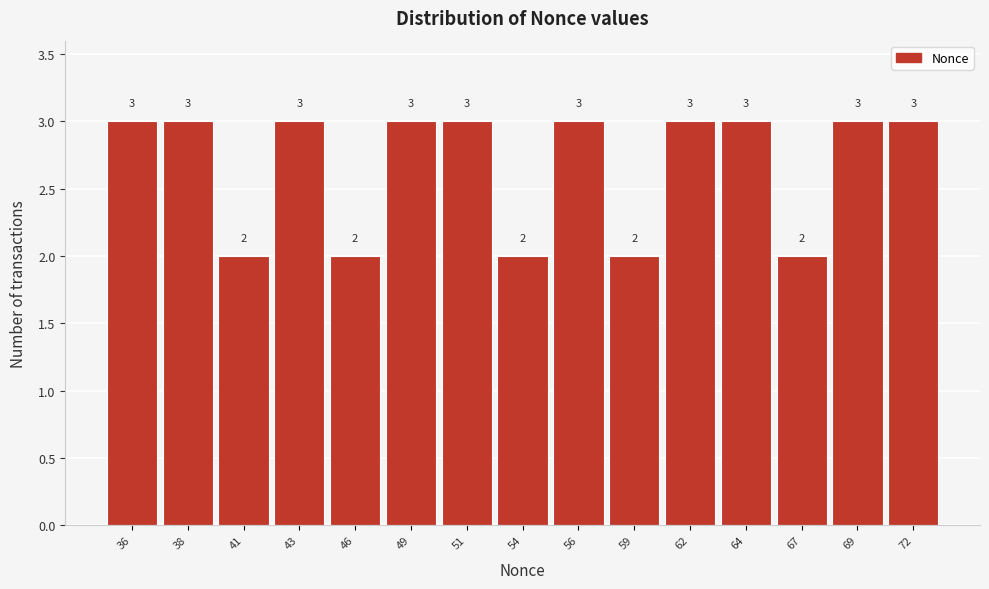

Reading left to right, extract all data points from this chart.

3	3	2	3	2	3	3	2	3	2	3	3	2	3	3